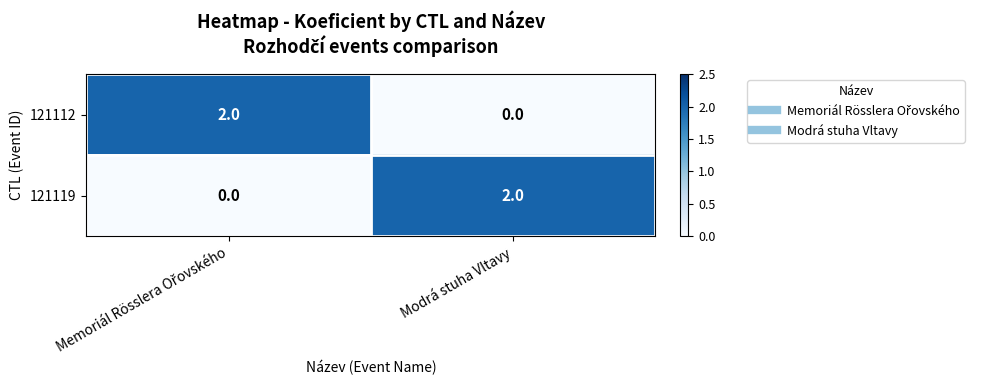

What is the total value across all series at Modrá stuha Vltavy?

2